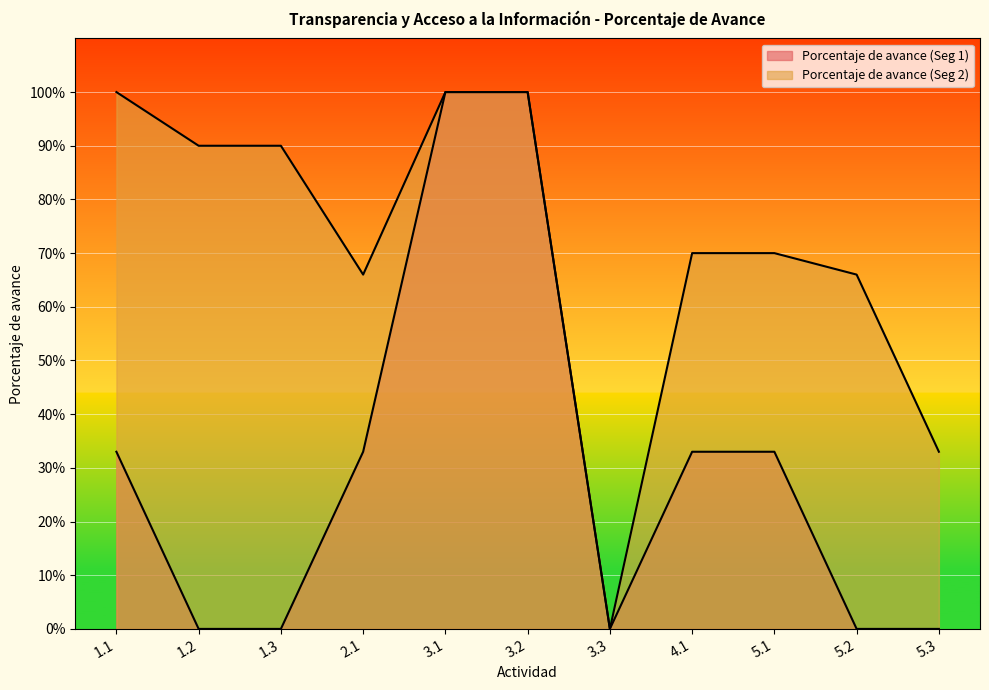

Which label corresponds to the largest value in the chart?

3.1